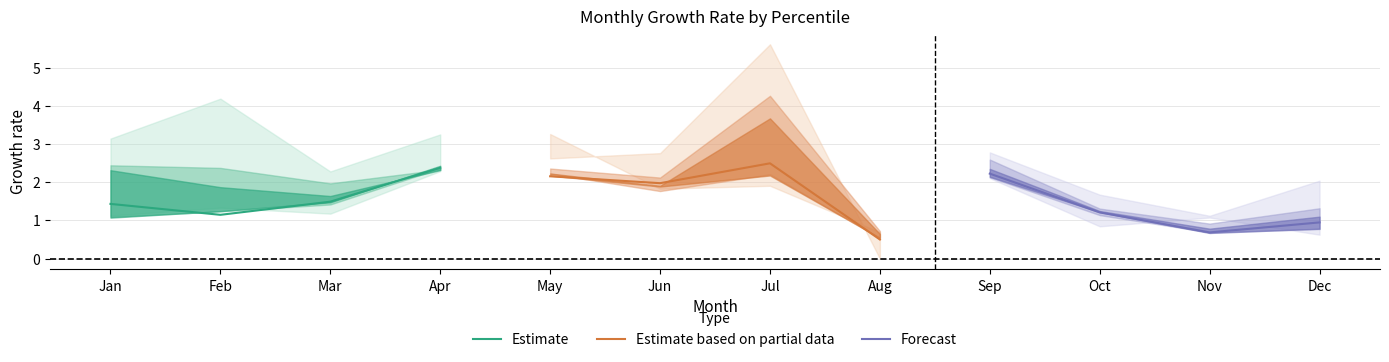

True or false: Forecast has more than 2 points higher than both neighbors.

False